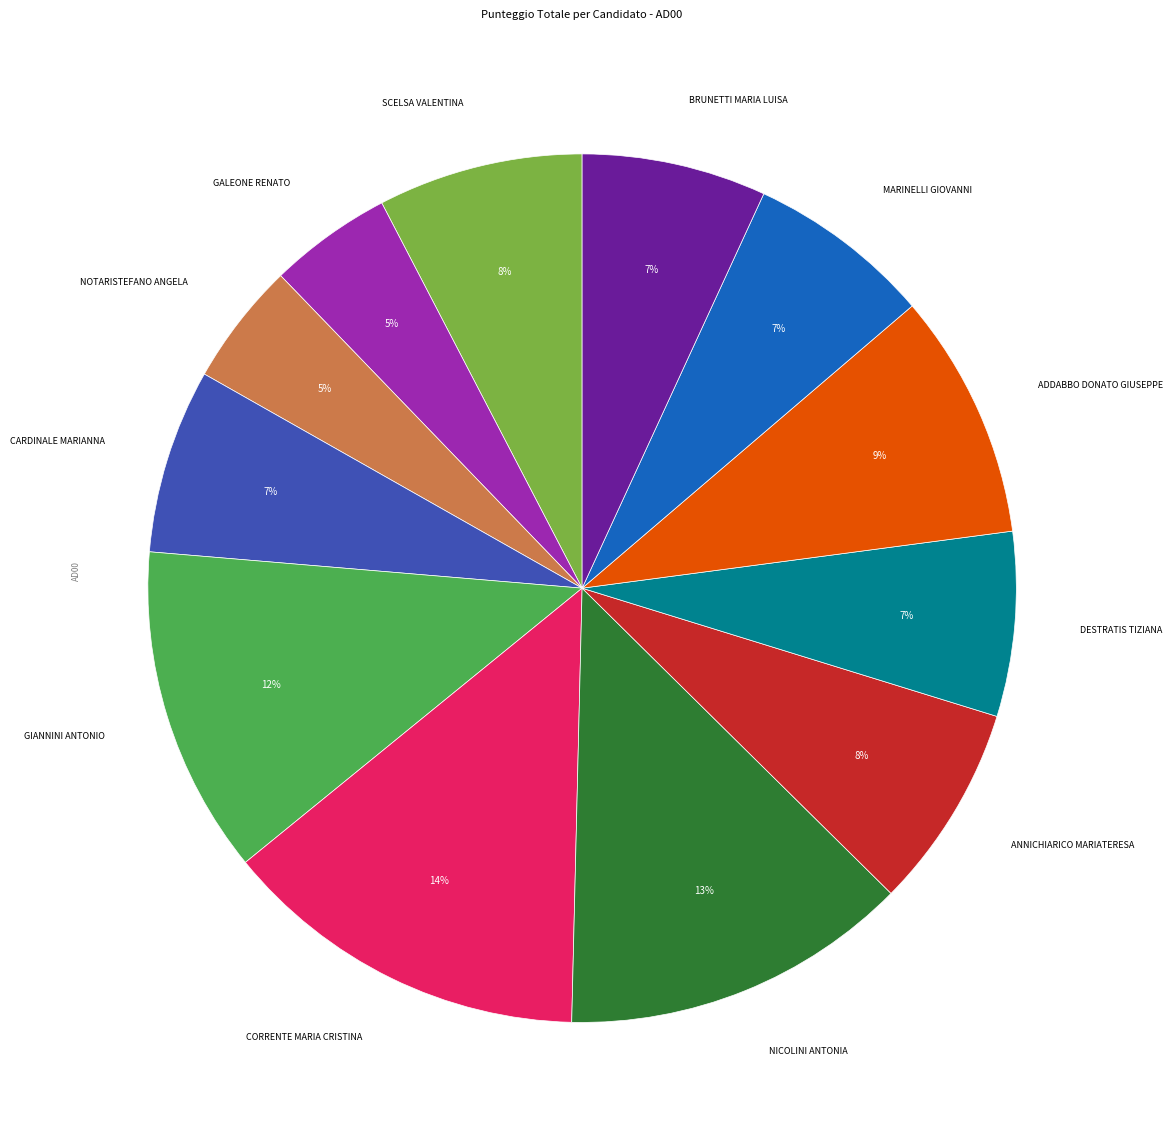

Is there a majority slice in this chart?

No